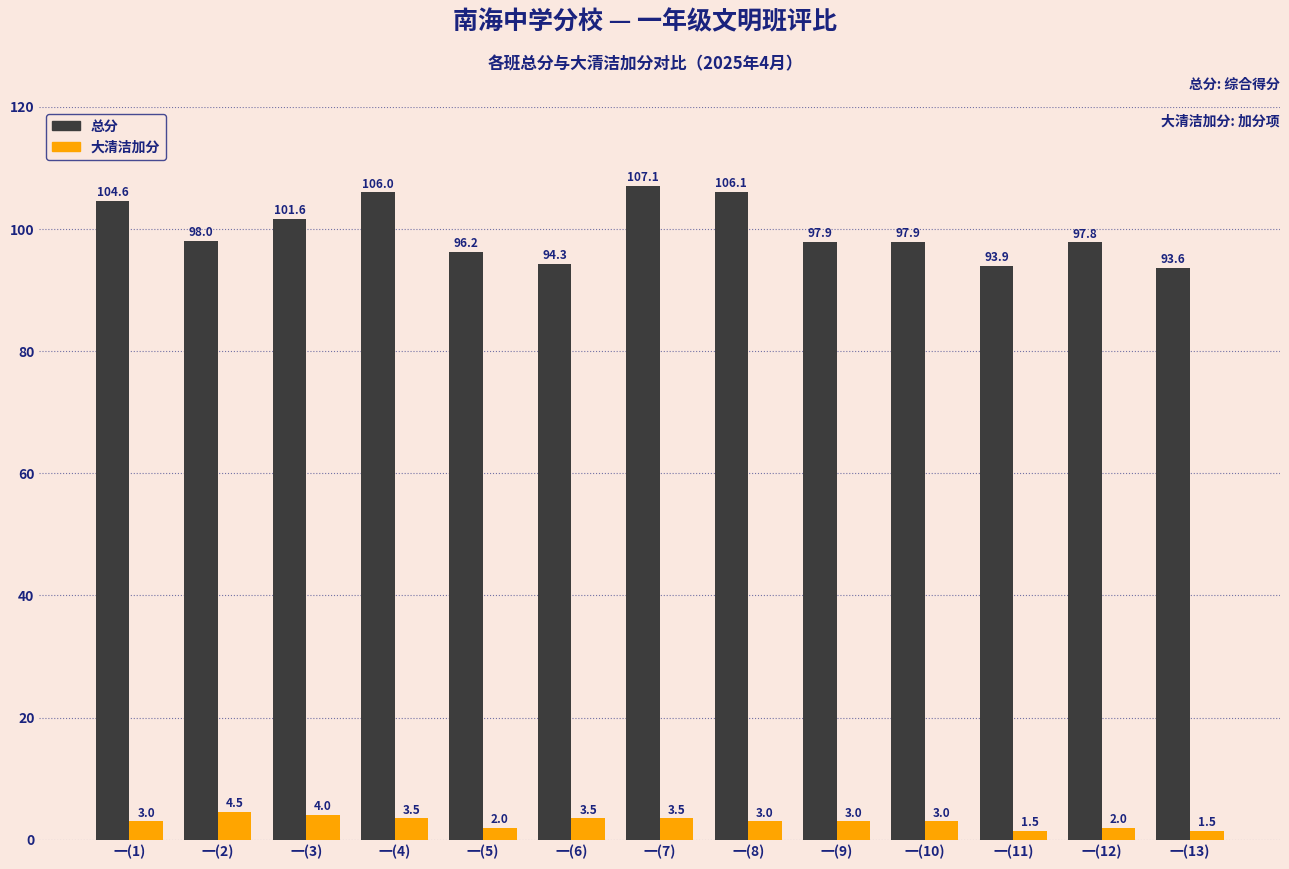

What is the total value across all series at 一(1)?

107.6